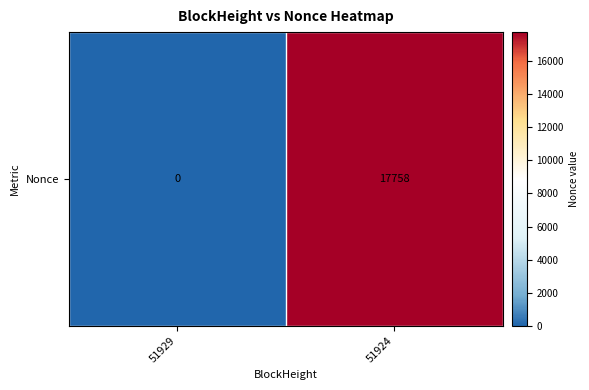

At which category does the chart reach its minimum across all series?

51929